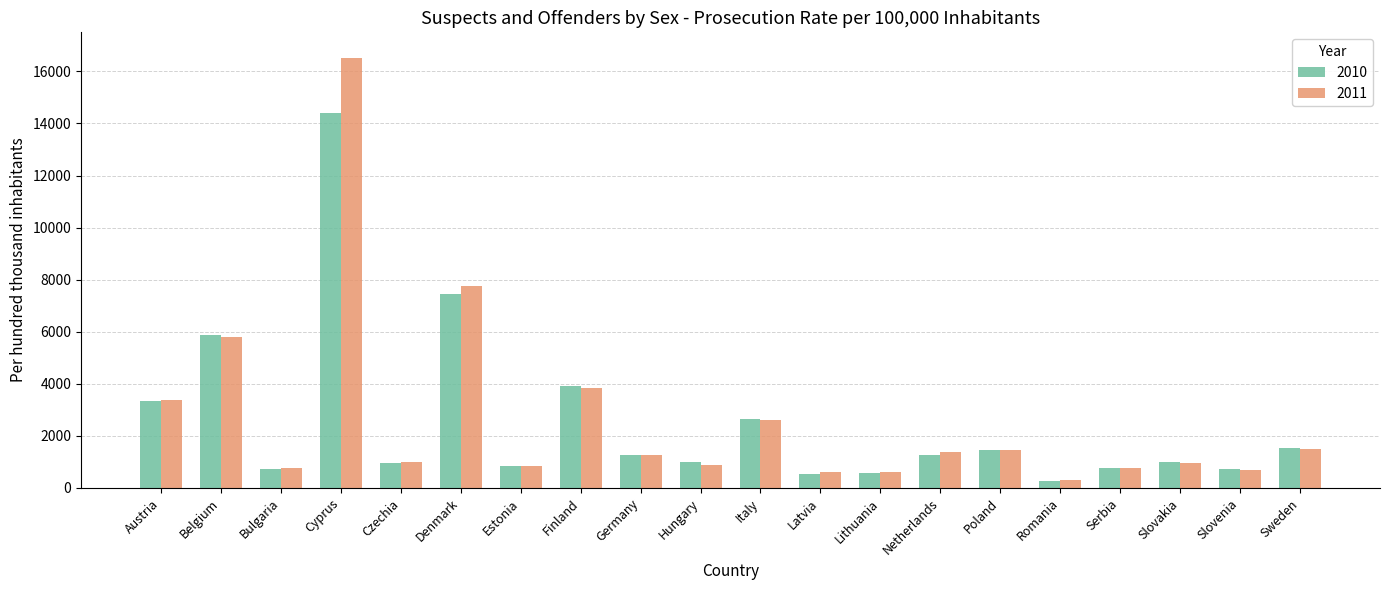

Between Estonia and Finland, which series saw the biggest shift?

2010